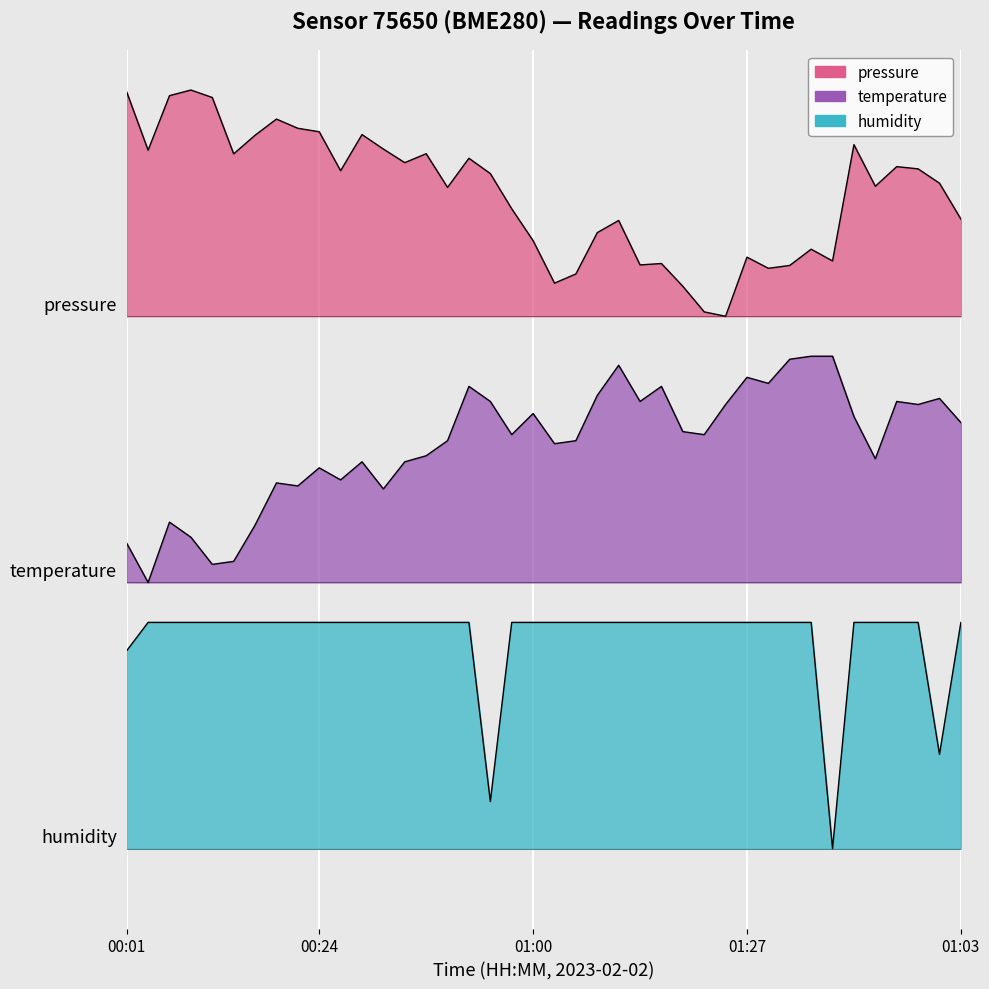

Reading left to right, what are all the values shown in this chart?

pressure: 00:01=4.0	00:04=3.7	00:06=4.0	00:09=4.0	00:11=4.0	00:14=3.7	00:16=3.8	00:19=3.8	00:21=3.8	00:24=3.8	00:26=3.6	00:29=3.8	00:31=3.7	00:33=3.6	00:36=3.7	00:38=3.5	00:41=3.6	00:43=3.6	00:46=3.4	01:00=3.2	01:05=3.0	01:08=3.0	01:10=3.2	01:13=3.3	01:15=3.1	01:17=3.1	01:20=3.0	01:22=2.8	01:25=2.8	01:27=3.1	01:30=3.1	01:32=3.1	01:34=3.2	01:37=3.1	00:48=3.7	00:51=3.5	00:53=3.6	00:56=3.6	00:58=3.5	01:03=3.3
temperature: 00:01=1.6	00:04=1.4	00:06=1.7	00:09=1.6	00:11=1.5	00:14=1.5	00:16=1.7	00:19=1.9	00:21=1.9	00:24=2.0	00:26=1.9	00:29=2.0	00:31=1.9	00:33=2.0	00:36=2.1	00:38=2.1	00:41=2.4	00:43=2.4	00:46=2.2	01:00=2.3	01:05=2.1	01:08=2.1	01:10=2.4	01:13=2.5	01:15=2.4	01:17=2.4	01:20=2.2	01:22=2.2	01:25=2.3	01:27=2.5	01:30=2.4	01:32=2.6	01:34=2.6	01:37=2.6	00:48=2.3	00:51=2.1	00:53=2.4	00:56=2.3	00:58=2.4	01:03=2.2
humidity: 00:01=1.0	00:04=1.2	00:06=1.2	00:09=1.2	00:11=1.2	00:14=1.2	00:16=1.2	00:19=1.2	00:21=1.2	00:24=1.2	00:26=1.2	00:29=1.2	00:31=1.2	00:33=1.2	00:36=1.2	00:38=1.2	00:41=1.2	00:43=0.2	00:46=1.2	01:00=1.2	01:05=1.2	01:08=1.2	01:10=1.2	01:13=1.2	01:15=1.2	01:17=1.2	01:20=1.2	01:22=1.2	01:25=1.2	01:27=1.2	01:30=1.2	01:32=1.2	01:34=1.2	01:37=0.0	00:48=1.2	00:51=1.2	00:53=1.2	00:56=1.2	00:58=0.5	01:03=1.2